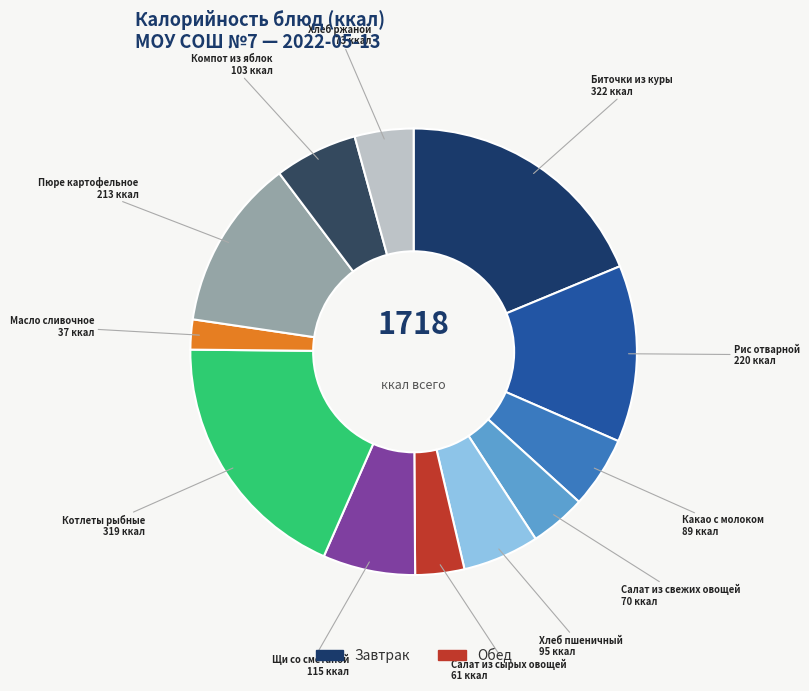

How many slices are in this pie chart?

12